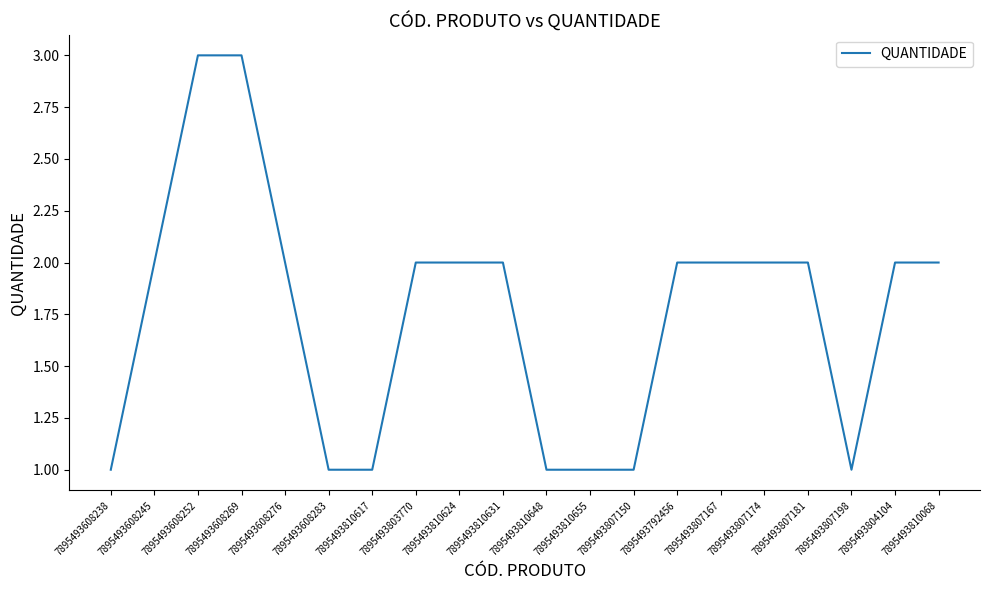

Is this an area chart (filled region under the line)?

No